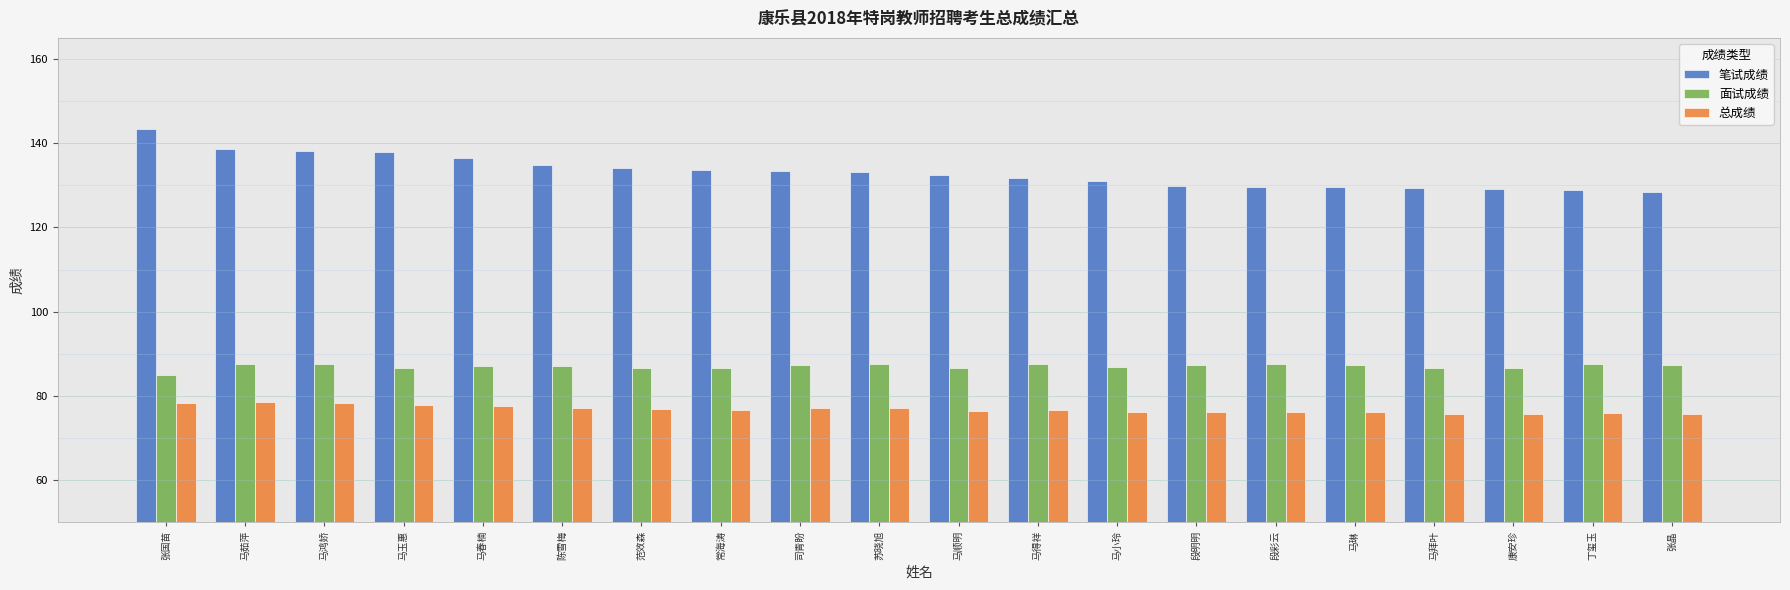

Which series has the largest range (max minus min)?

笔试成绩